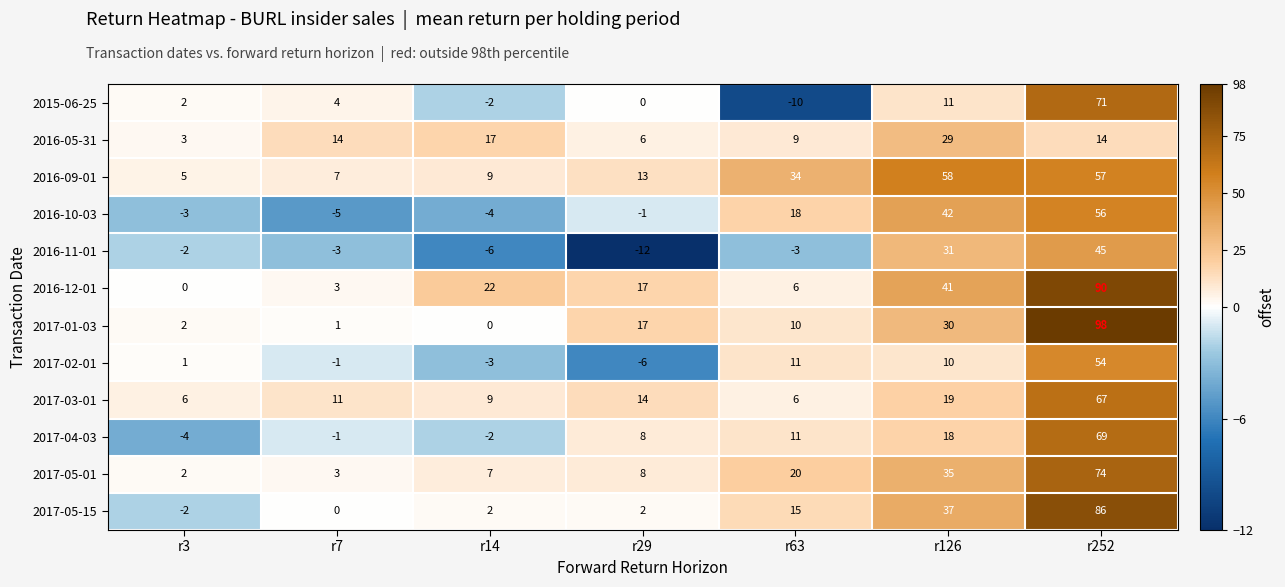

The 2016-11-01 series shows -2 at r3. True or false?

True